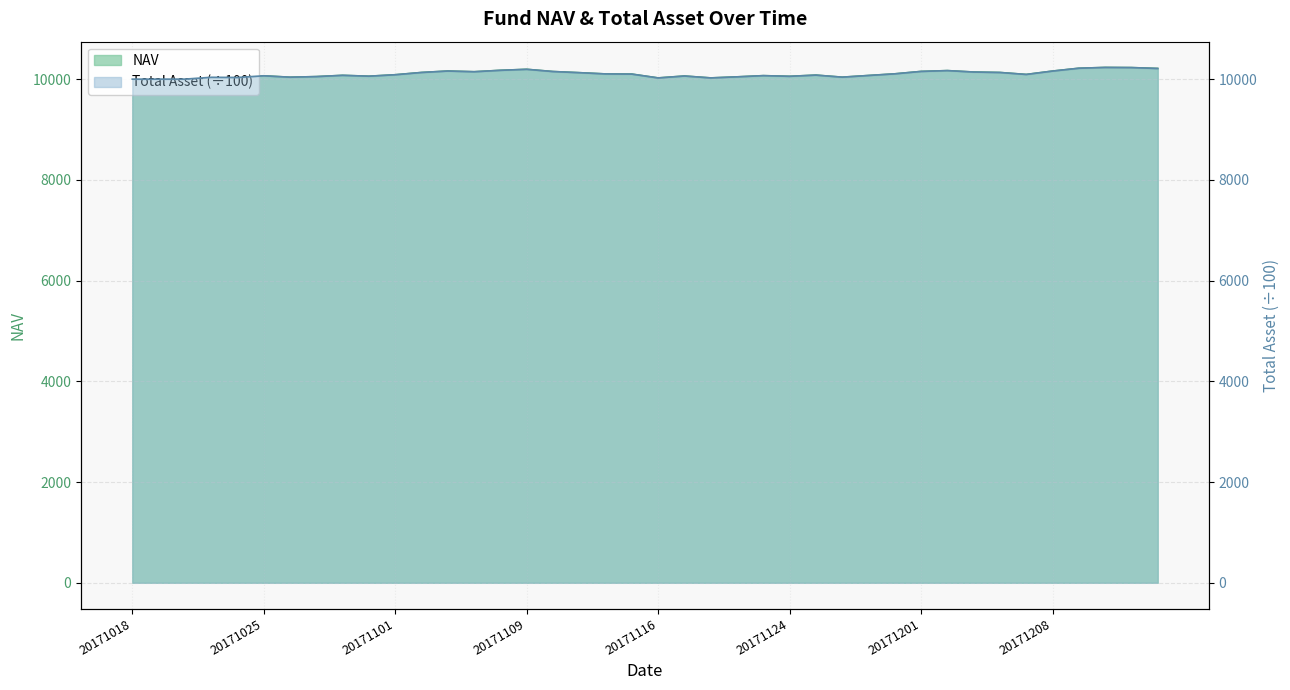

After their last crossing, which series has the higher values: nav or nav2?

nav